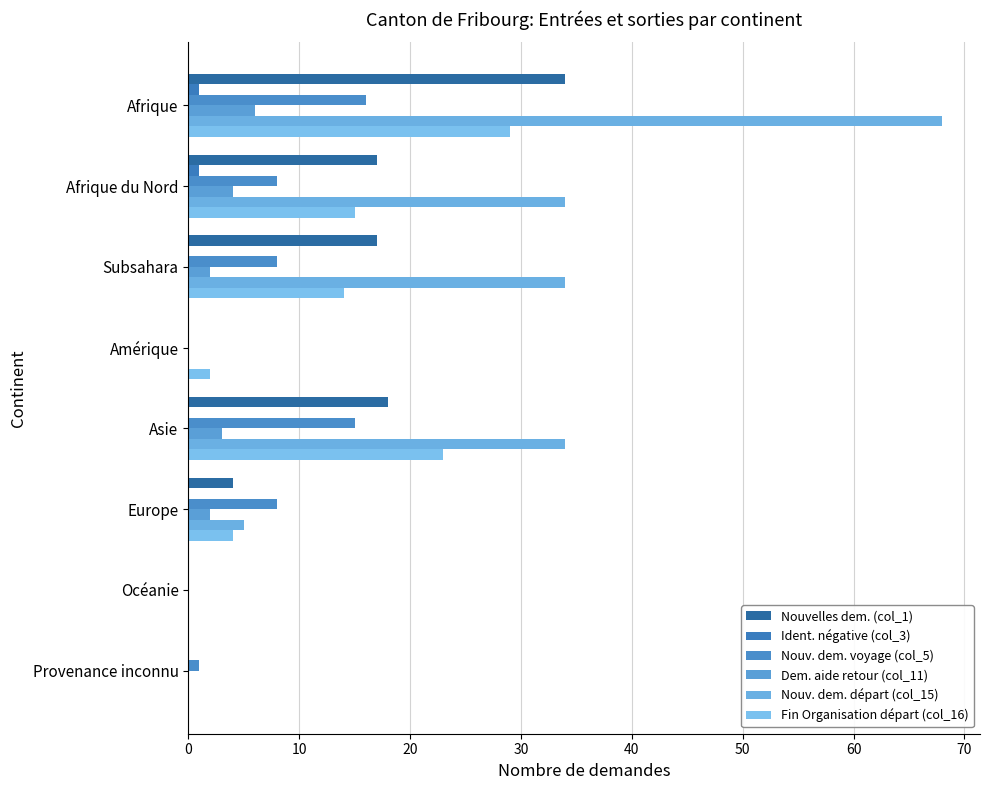

Count the number of categories in the chart.

8